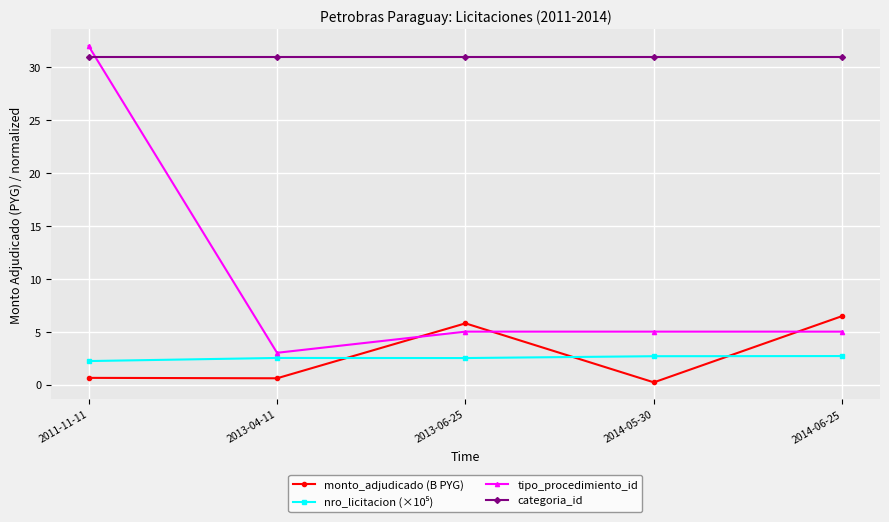

What is the label of the 3rd point from the left?

2013-06-25